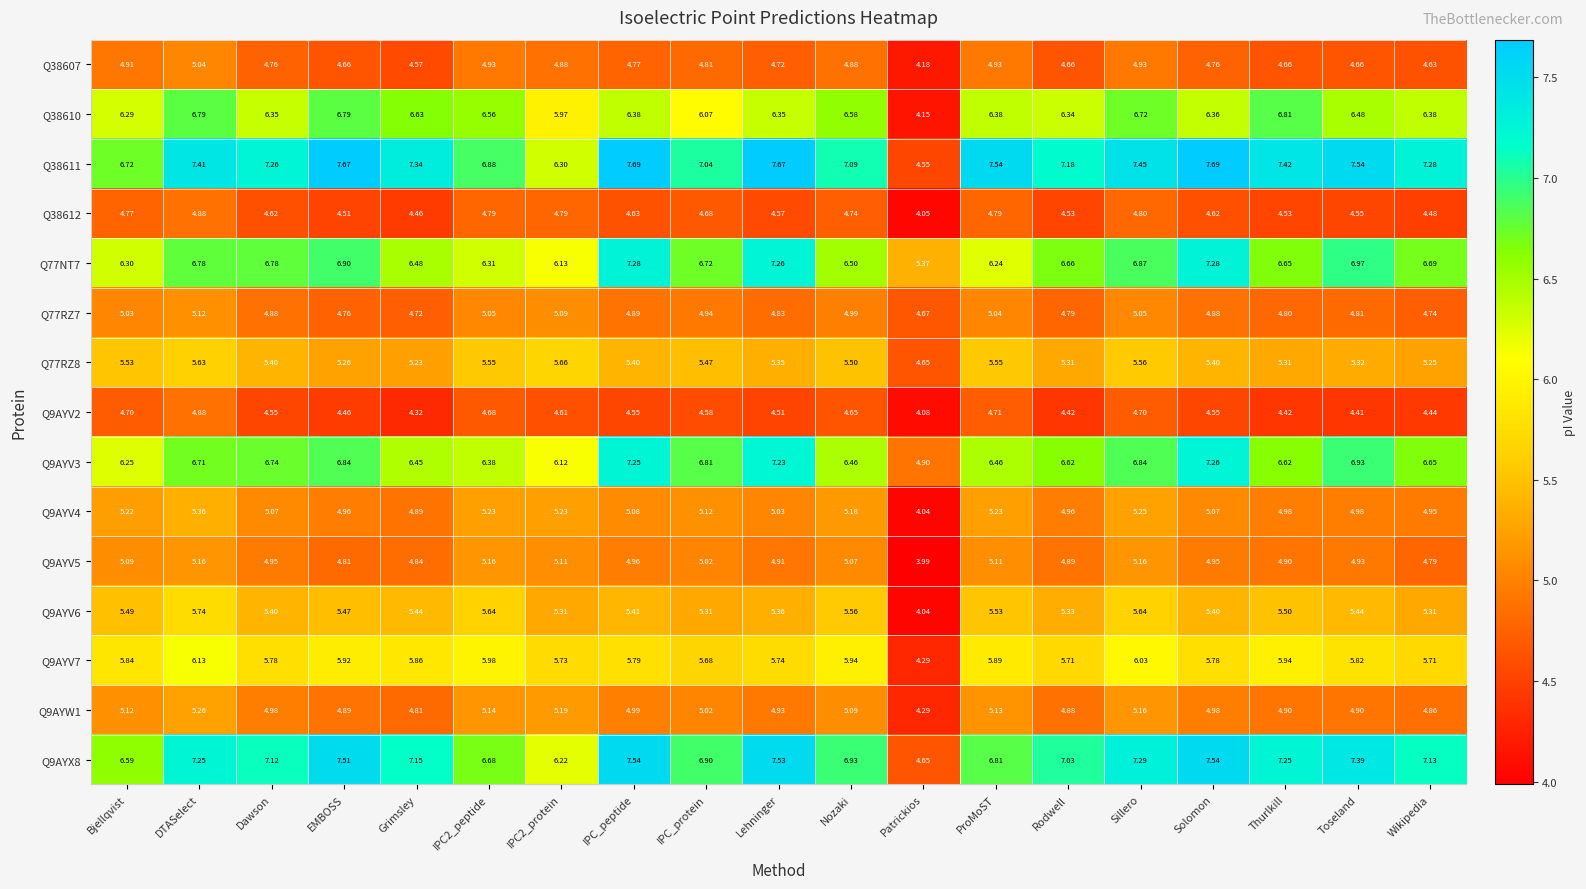

Which category has the lowest value in the Q77RZ7 series?

Patrickios